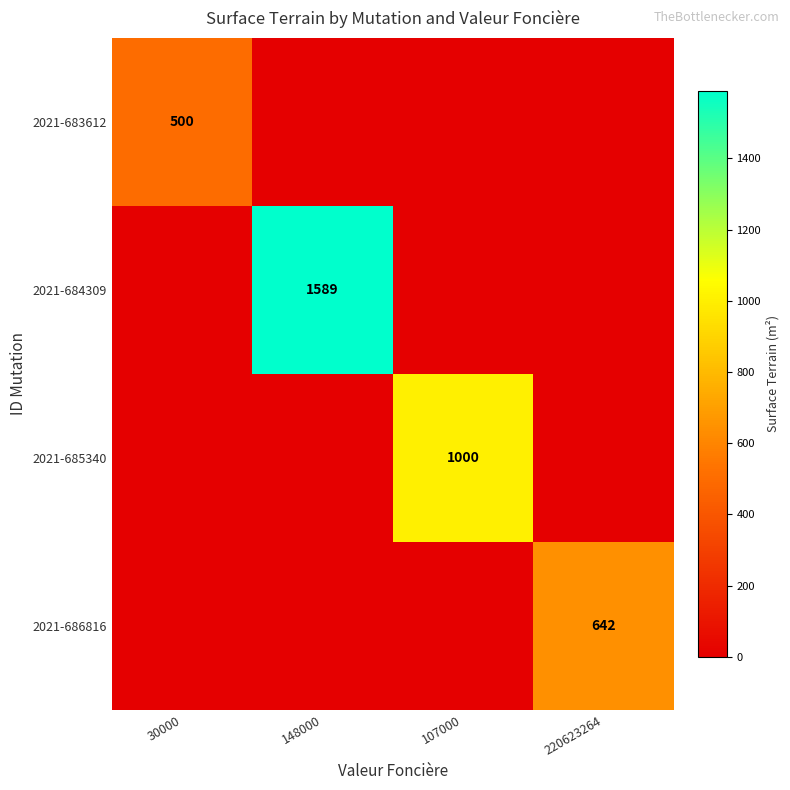

Which series has the widest spread of values?

2021-684309